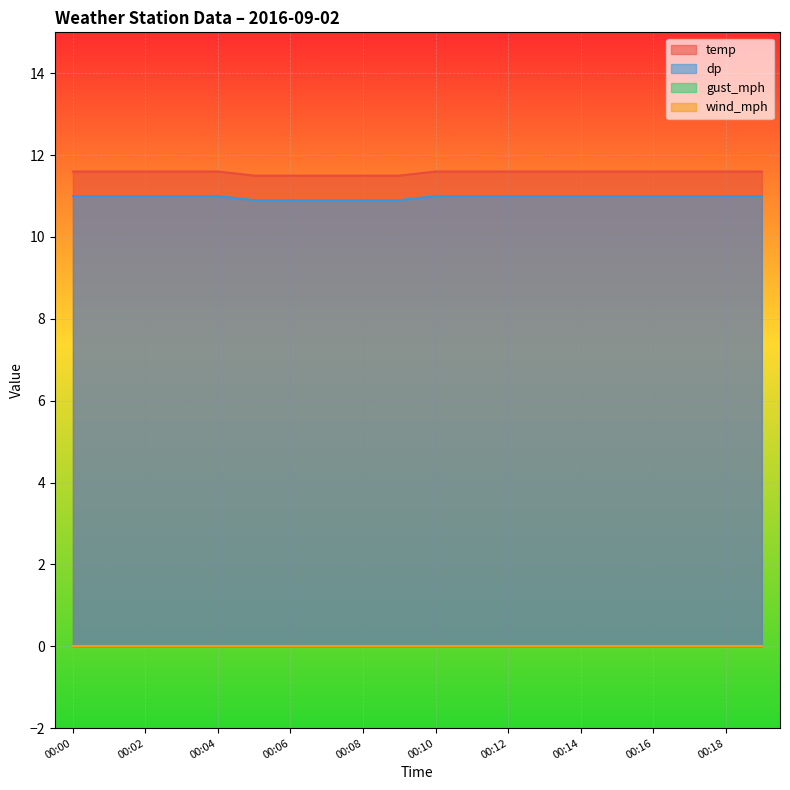

Which series has the widest spread of values?

temp